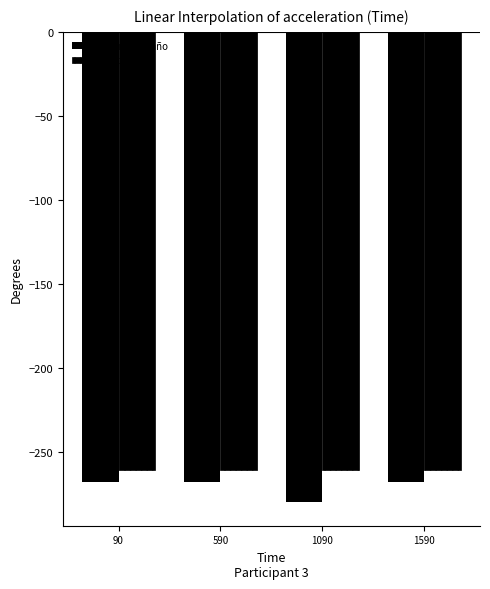

True or false: Hasta el año has a value of -261 at 1090.

True